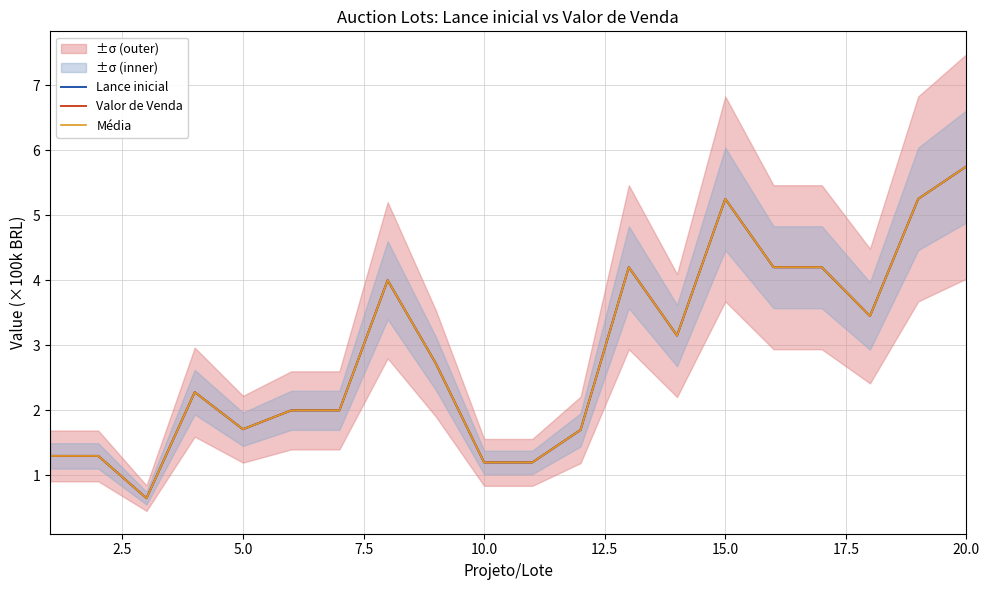

What is the sum of all Média values?

57.5